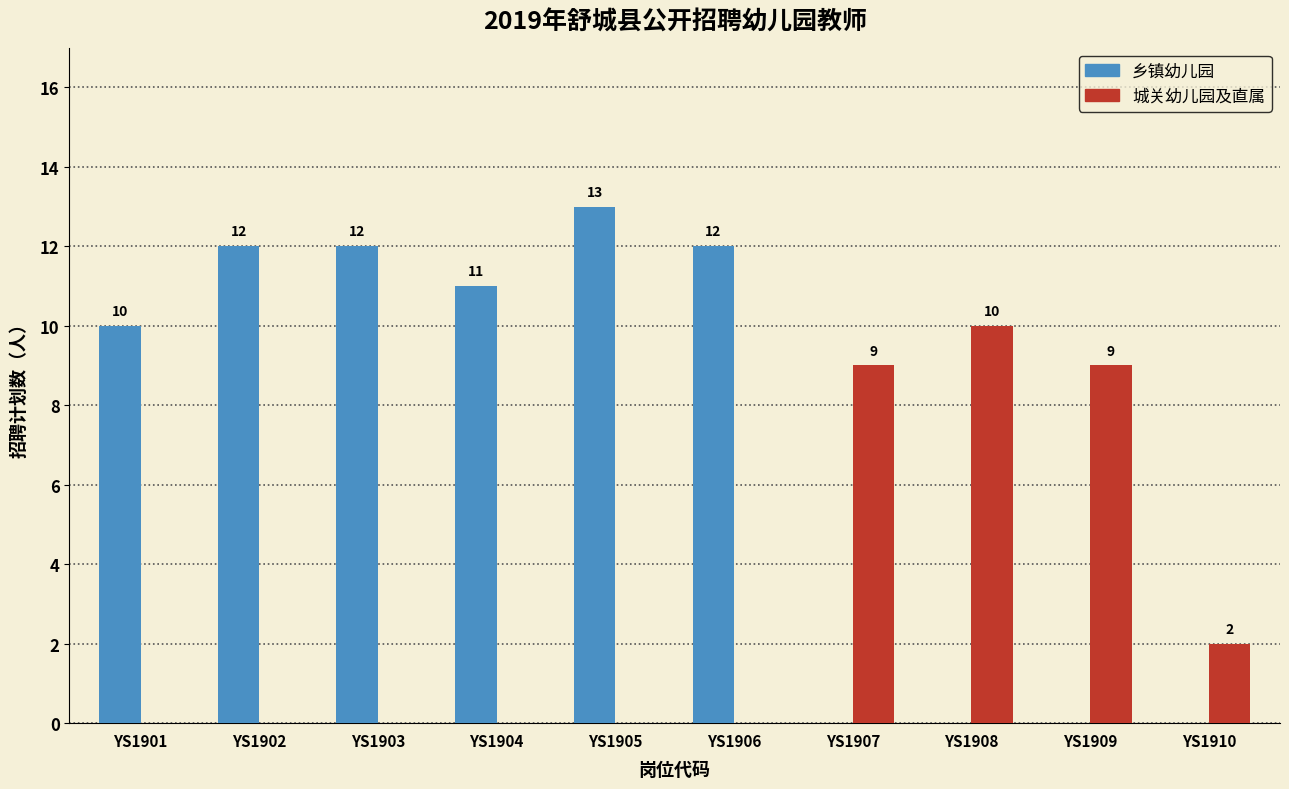

Is it true that 城关幼儿园及直属 equals 9 at YS1907?

True